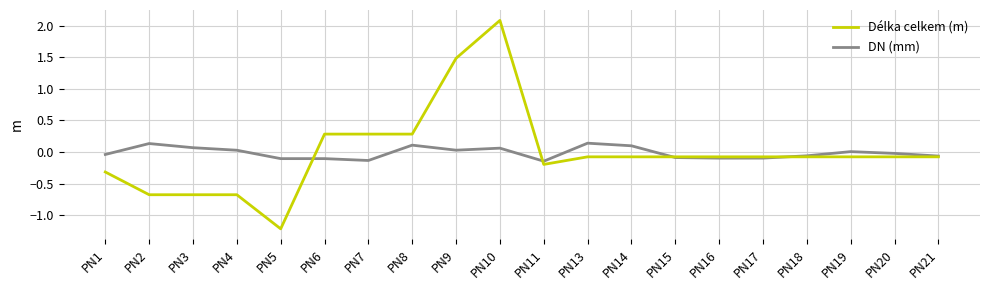

At PN9, list the series in order from smallest to largest.

DN (mm), Délka celkem (m)